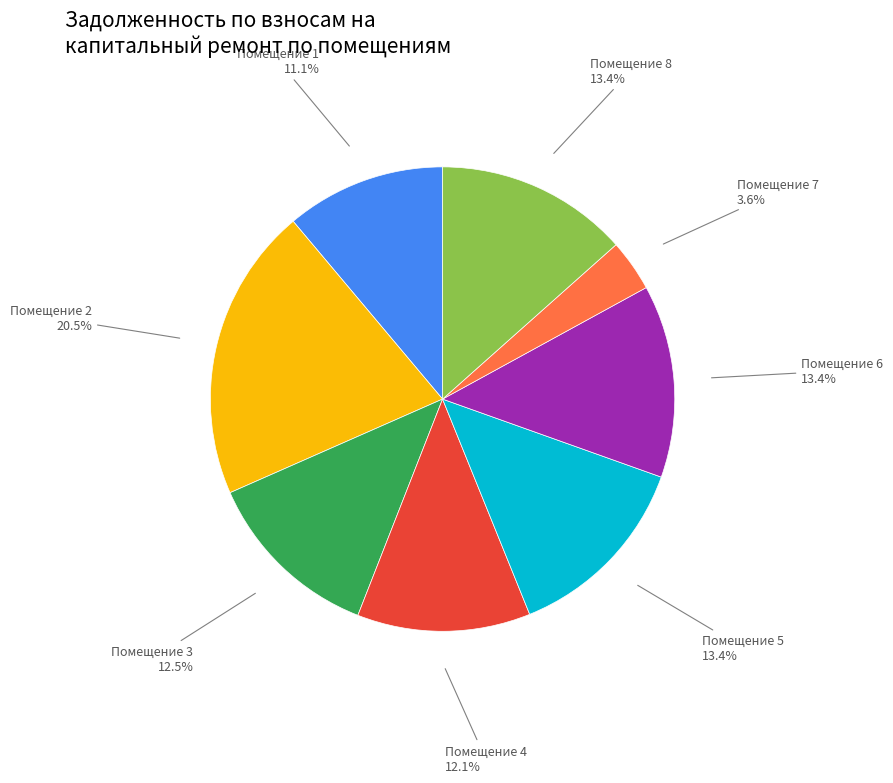

Approximately how many times larger is the value at Помещение 5 compared to Помещение 6?

1.0